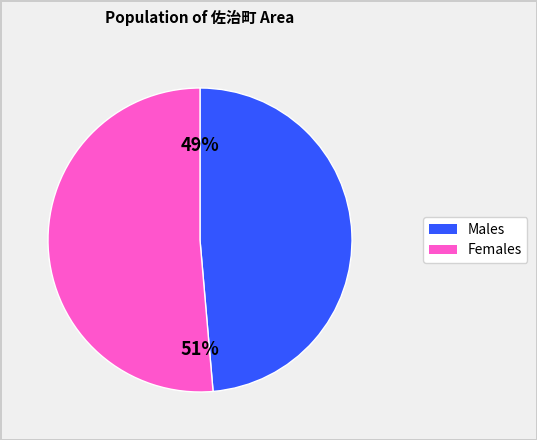

How many segments does this pie chart have?

2